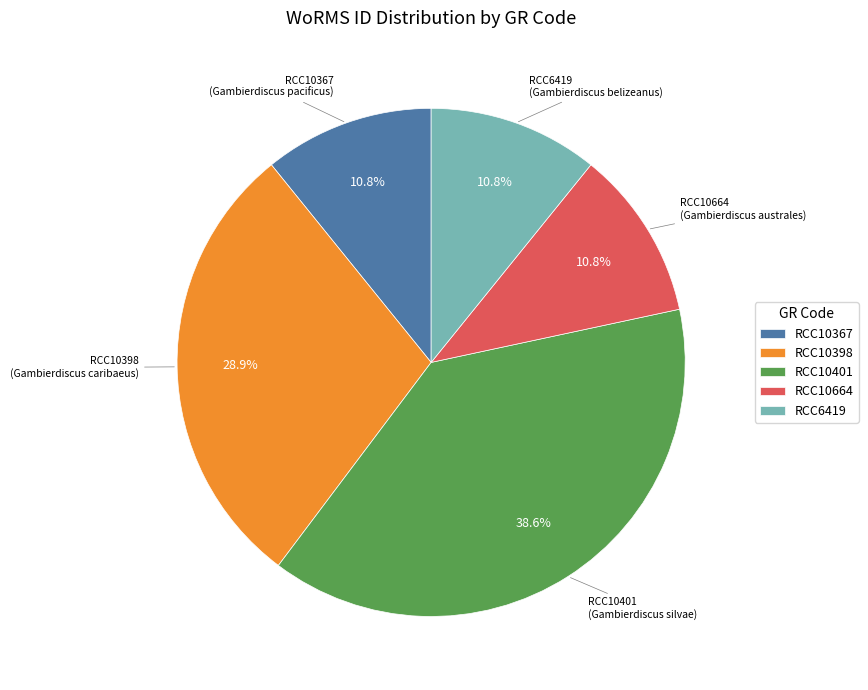

Does RCC10664 account for over 50% of the chart?

No